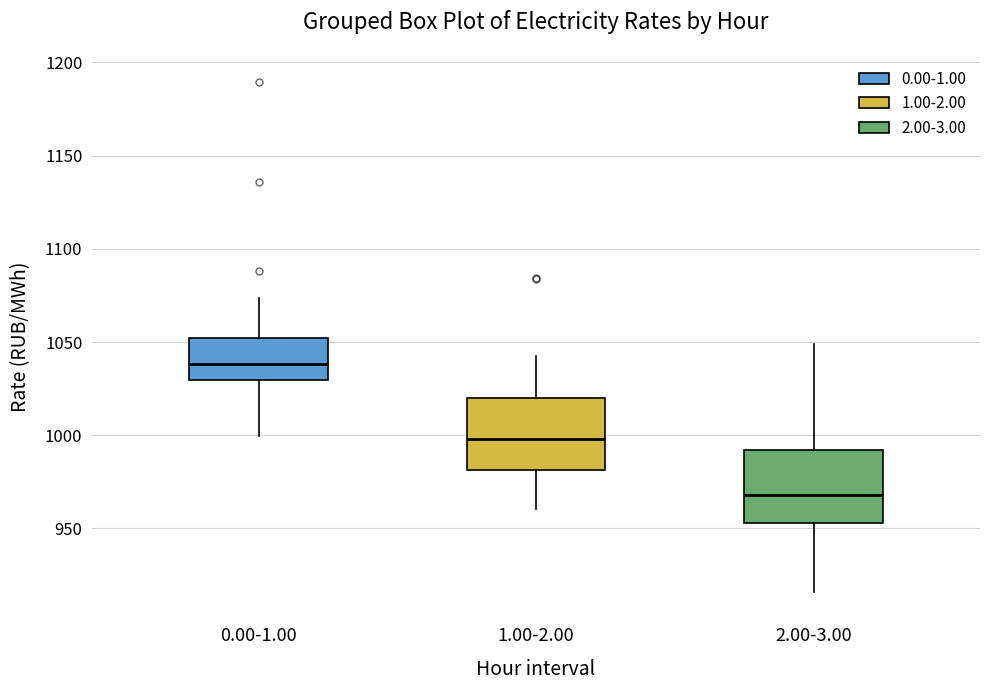

Where is the lower edge of the box for 0.00-1.00 on the y-axis? The values are not printed on the chart, so give them approximately, as read against the axis.

1030